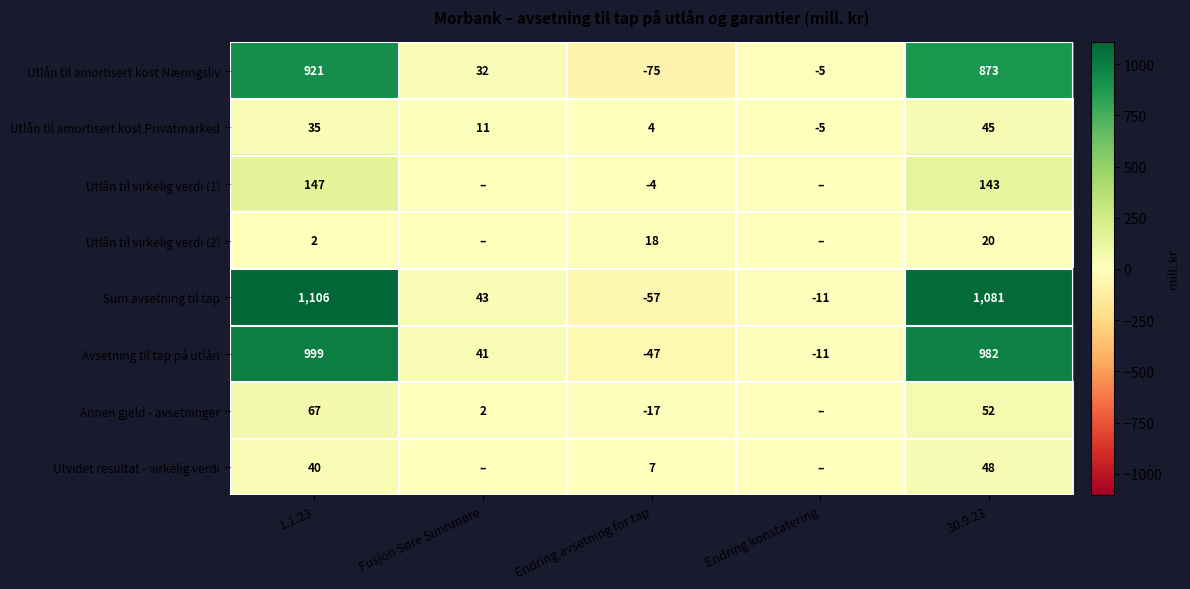

The Utlån til amortisert kost Næringsliv series shows 12 at Fusjon Søre Sunnmøre. True or false?

False